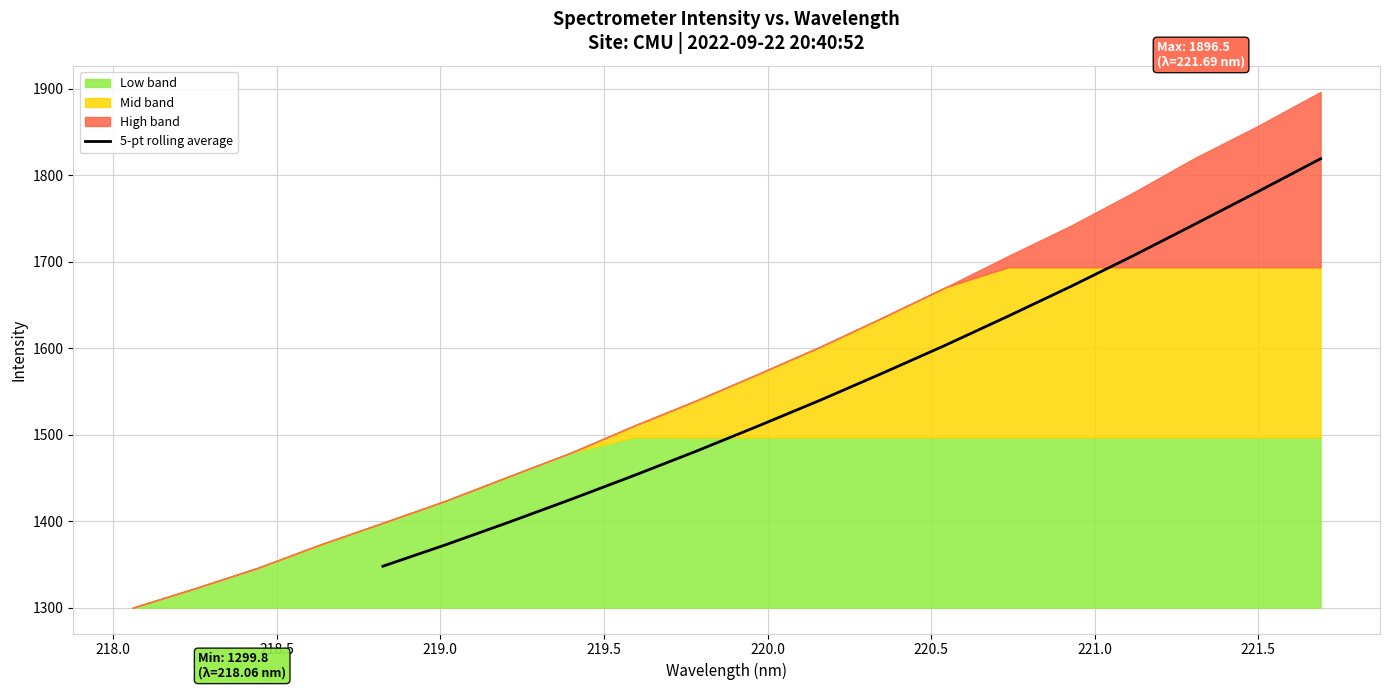

What is the sum of all values?

25061.4